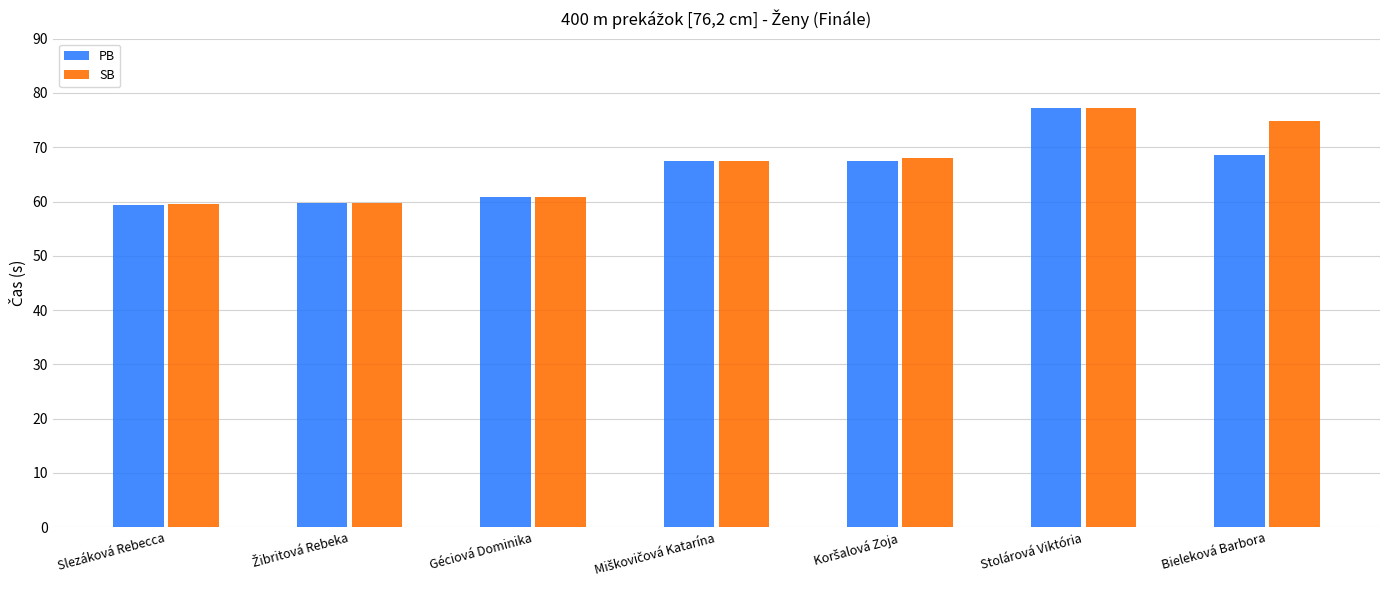

Which series has the widest spread of values?

PB